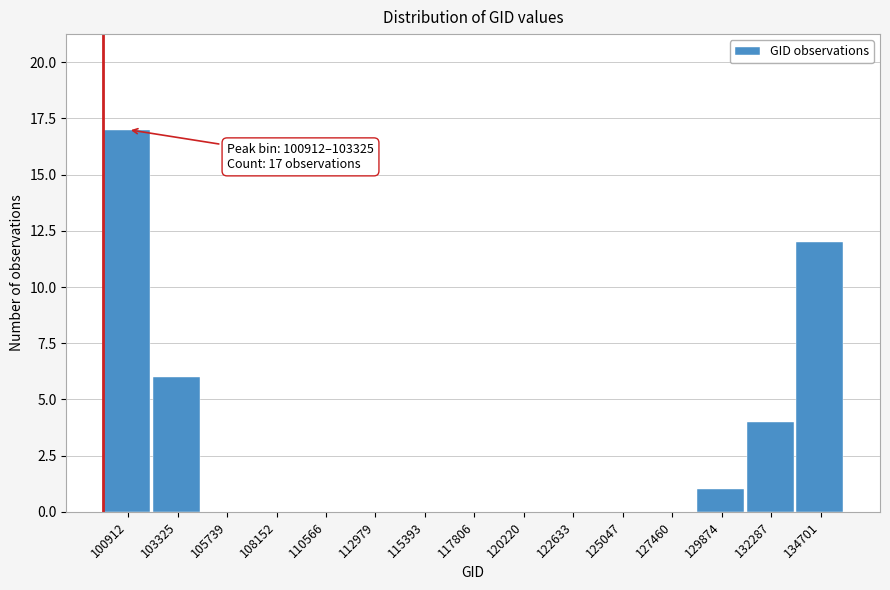

Reading left to right, list all the values displayed in this chart.

100912=17	103325=6	105739=0	108152=0	110566=0	112979=0	115393=0	117806=0	120220=0	122633=0	125047=0	127460=0	129874=1	132287=4	134701=12